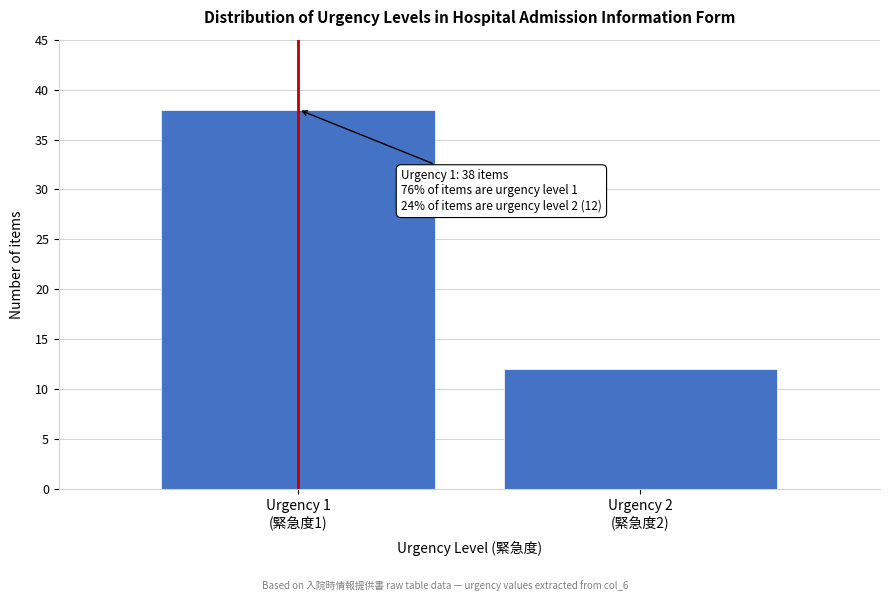

Reading right to left, what are all the values shown in this chart?

12	38